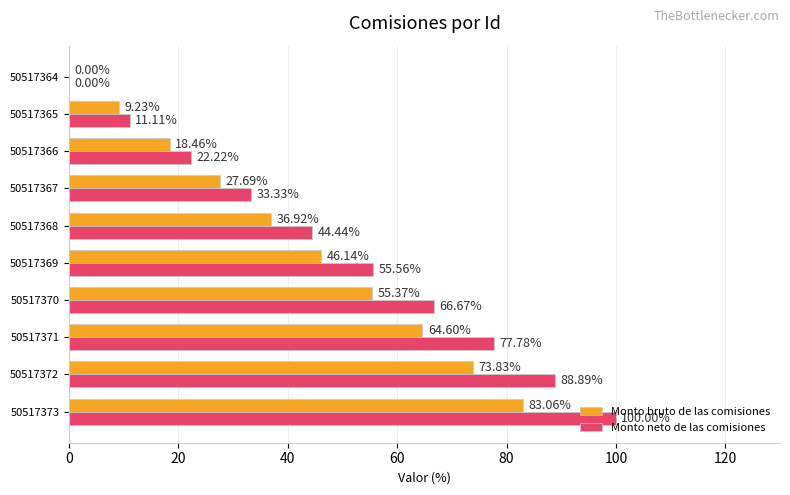

What is the sum of the Monto neto de las comisiones values at 50517369 and 50517370?

122.2